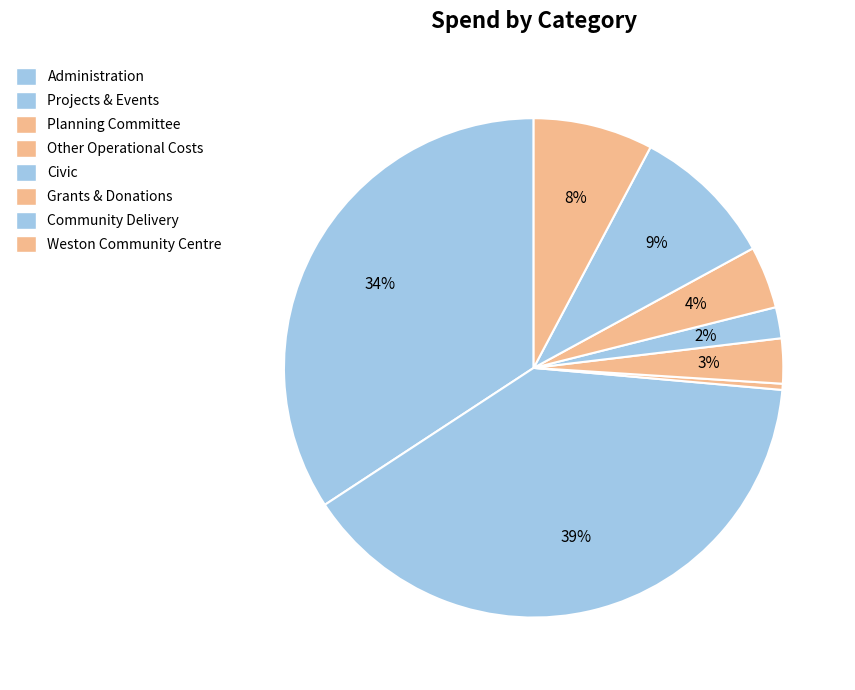

To the nearest percent, what portion does Other Operational Costs represent?

3%